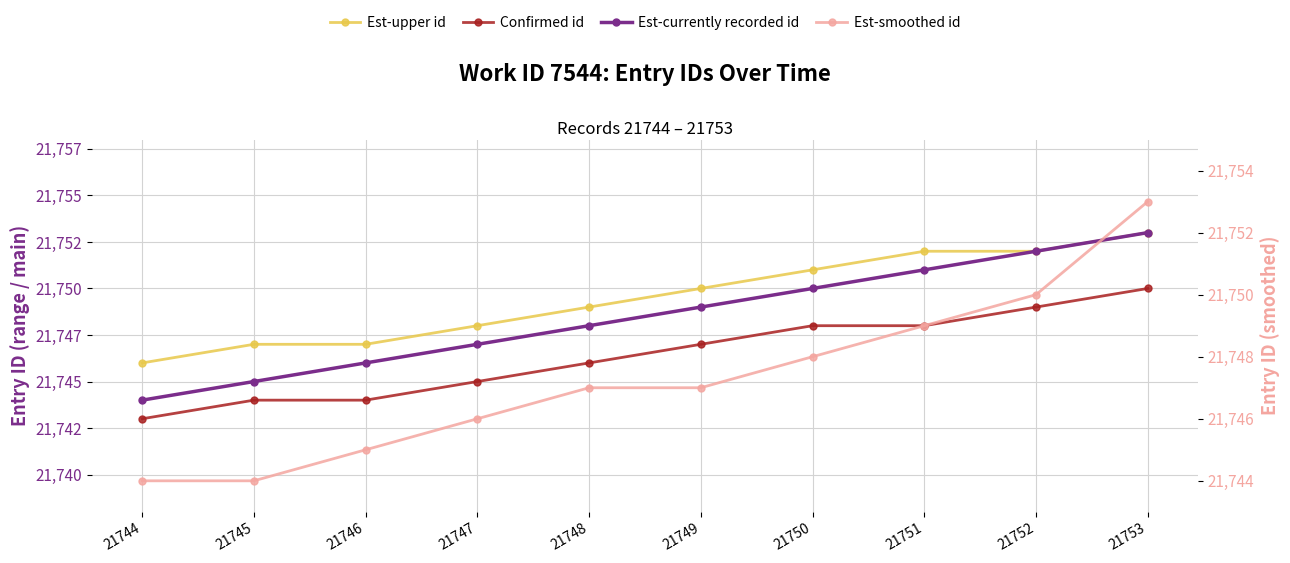

True or false: Est-upper id and Confirmed id cross at least once.

False